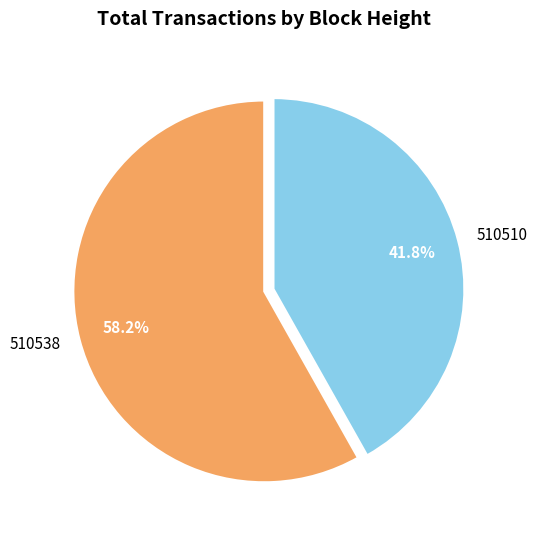

What portion of the pie excludes 510538?

41.8%